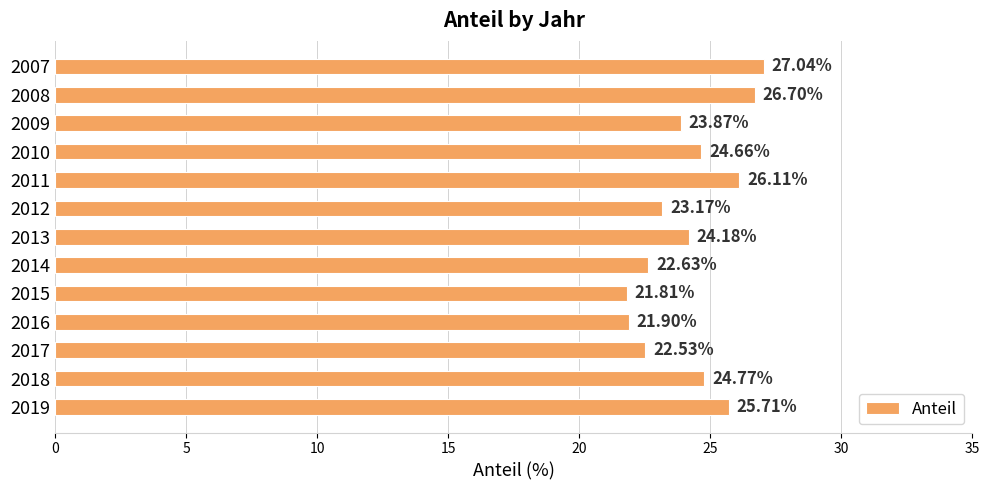

What is the ratio of the value at 2007 to the value at 2009?

1.1